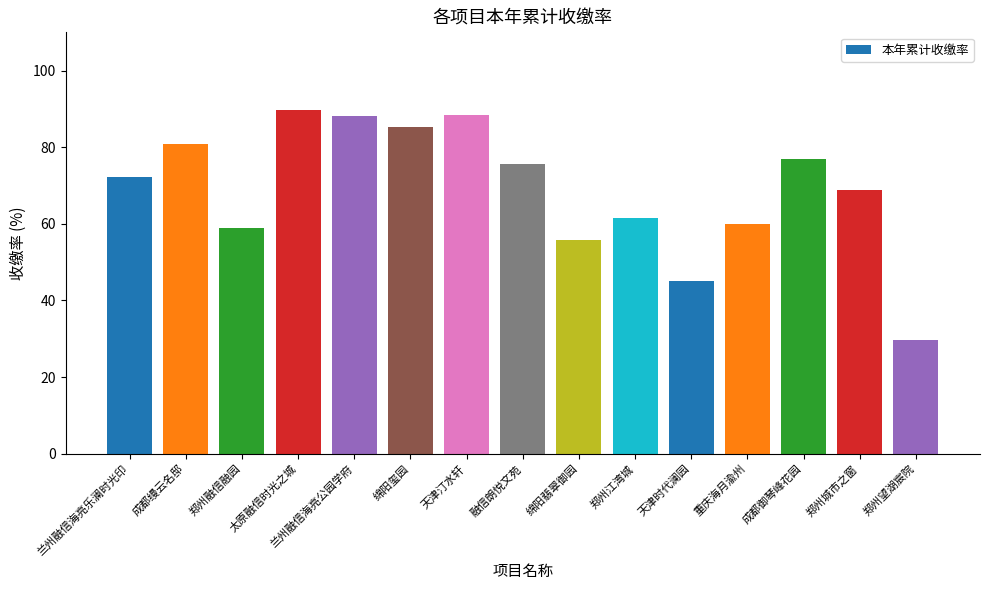

The value at 天津时代澜园 is 65.9. True or false?

False